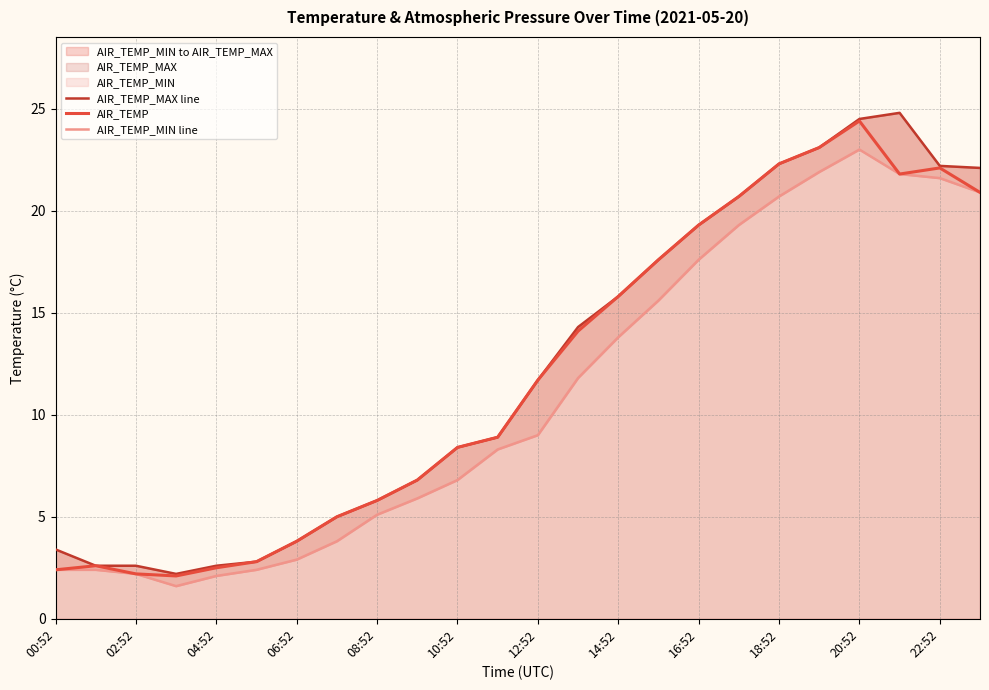

Where does the AIR_TEMP series first go above 11?

12:52